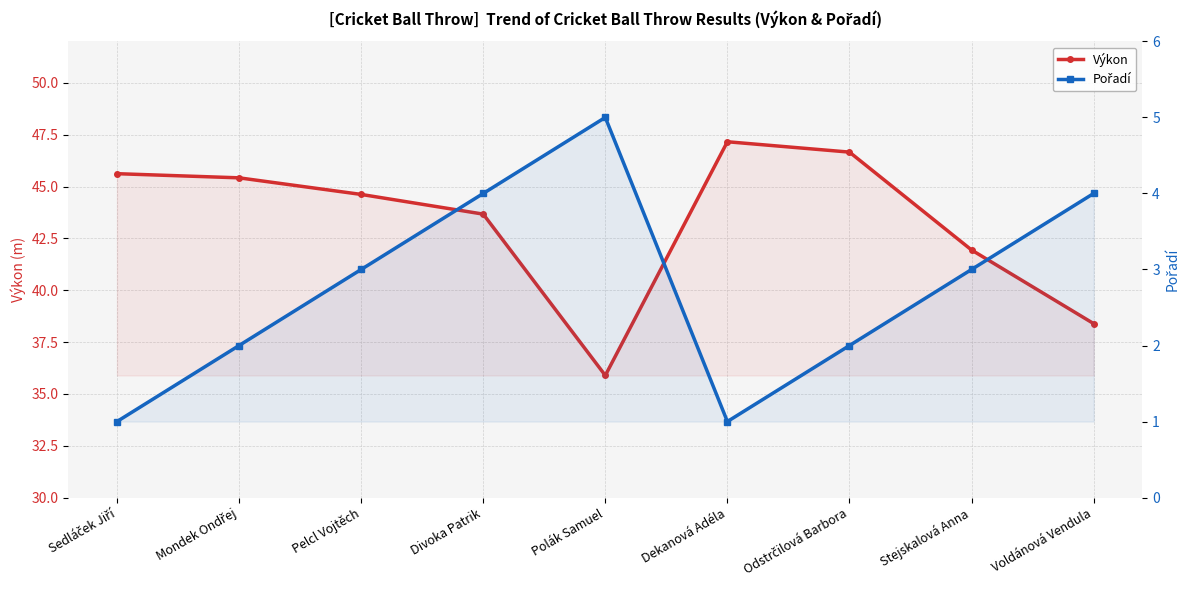

Reading left to right, list all the values displayed in this chart.

Výkon: Sedláček Jiří=45.6	Mondek Ondřej=45.4	Pelcl Vojtěch=44.6	Divoka Patrik=43.7	Polák Samuel=35.9	Dekanová Adéla=47.2	Odstrčilová Barbora=46.7	Stejskalová Anna=41.9	Voldánová Vendula=38.4
Pořadí: Sedláček Jiří=1.0	Mondek Ondřej=2.0	Pelcl Vojtěch=3.0	Divoka Patrik=4.0	Polák Samuel=5.0	Dekanová Adéla=1.0	Odstrčilová Barbora=2.0	Stejskalová Anna=3.0	Voldánová Vendula=4.0